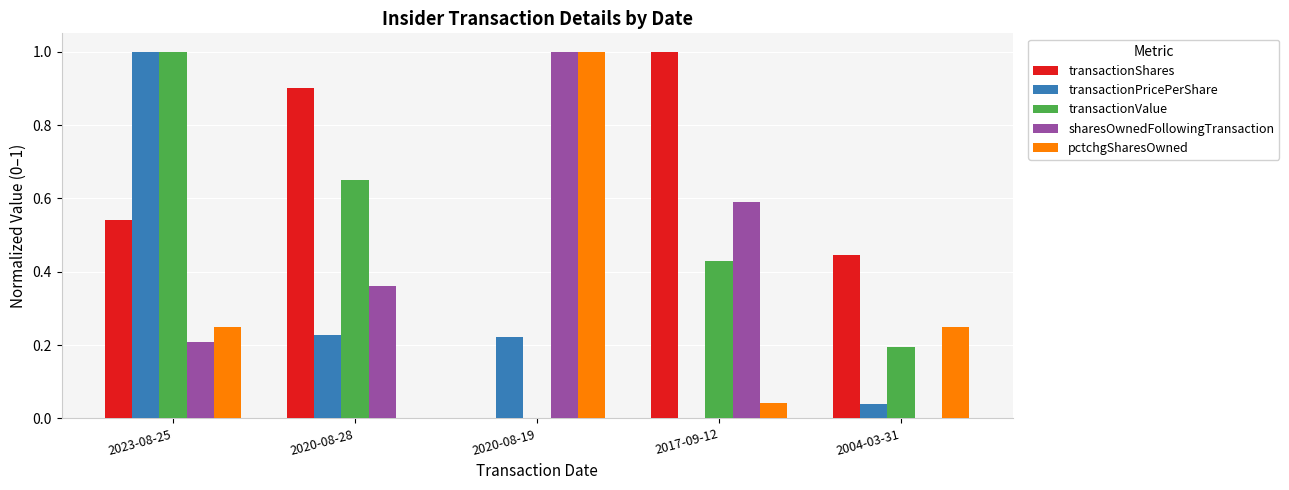

What is the difference between the transactionShares values at 2017-09-12 and 2004-03-31?

0.6